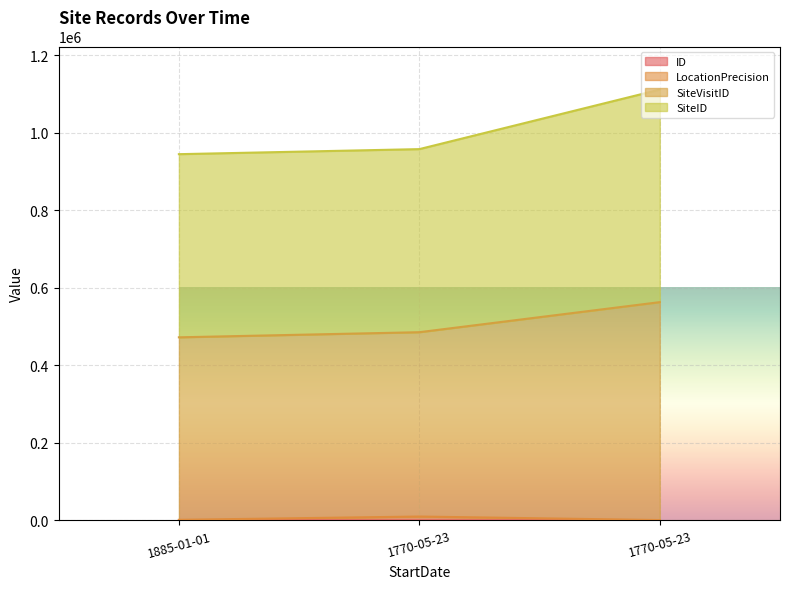

What is the sum of the ID values at 1885-01-01 and 1770-05-23?

2